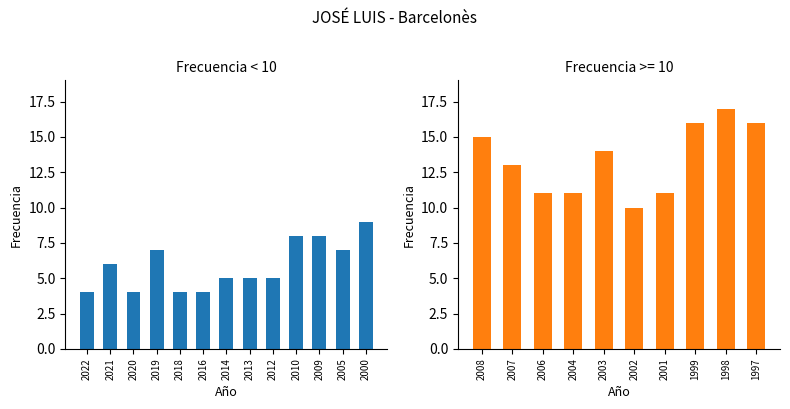

What is the value of the 13th bar from the left?

9